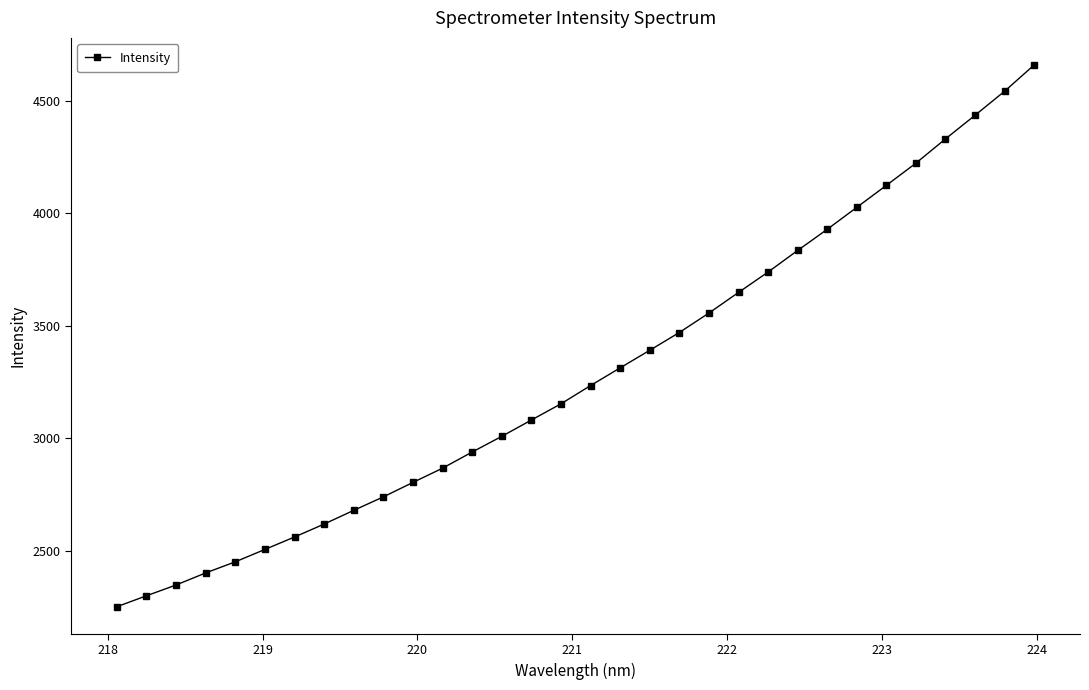

What is the minimum value shown in the chart?

2250.8